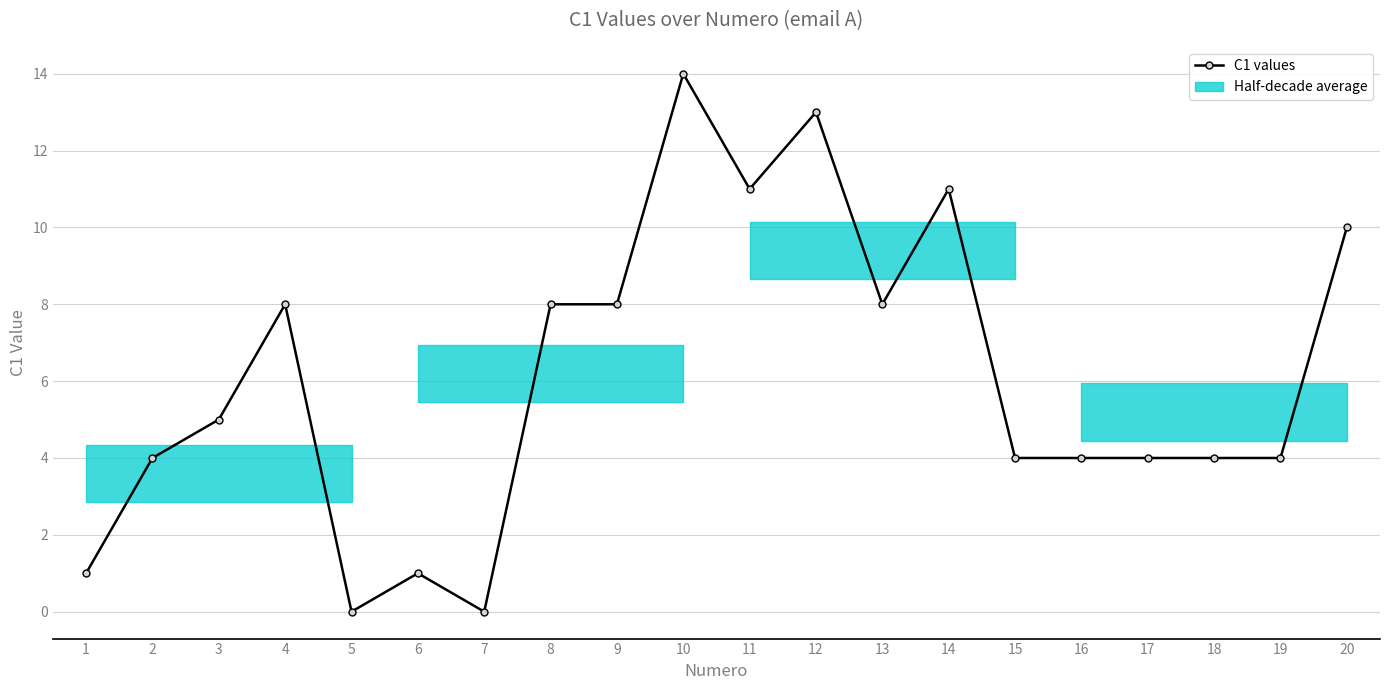

Which has a higher value, 12 or 9?

12